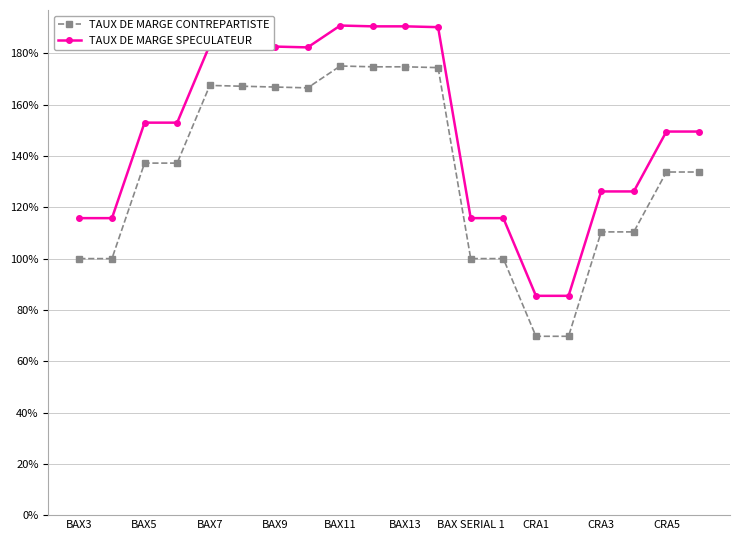

Does the chart have visible grid lines?

Yes